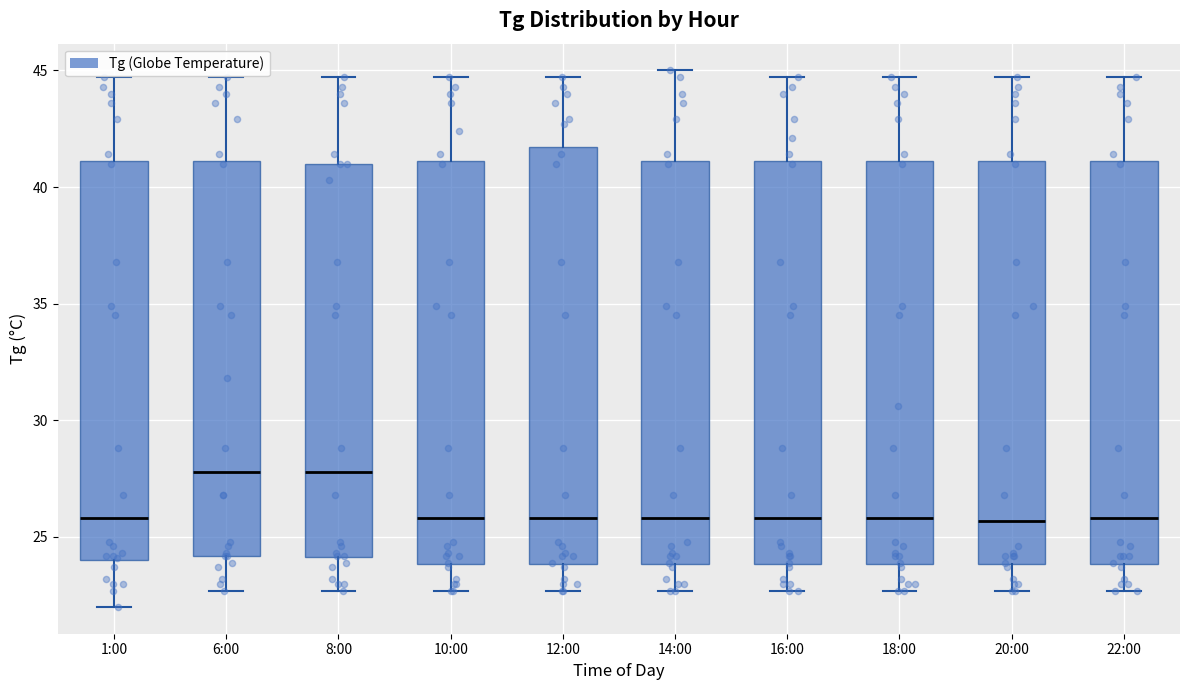

Reading left to right, read every box against the y-axis: the position of its median line, the range the box covers, and the ends of its whiskers. The values are not printed on the chart, so give them approximately, as read against the axis.

1:00: median 26.0, box 24.0 to 41.0, whiskers 22.0 to 44.5
6:00: median 28.0, box 24.0 to 41.0, whiskers 22.5 to 44.5
8:00: median 28.0, box 24.0 to 41.0, whiskers 22.5 to 44.5
10:00: median 26.0, box 24.0 to 41.0, whiskers 22.5 to 44.5
12:00: median 26.0, box 24.0 to 41.5, whiskers 22.5 to 44.5
14:00: median 26.0, box 24.0 to 41.0, whiskers 22.5 to 45.0
16:00: median 26.0, box 24.0 to 41.0, whiskers 22.5 to 44.5
18:00: median 26.0, box 24.0 to 41.0, whiskers 22.5 to 44.5
20:00: median 25.5, box 24.0 to 41.0, whiskers 22.5 to 44.5
22:00: median 26.0, box 24.0 to 41.0, whiskers 22.5 to 44.5